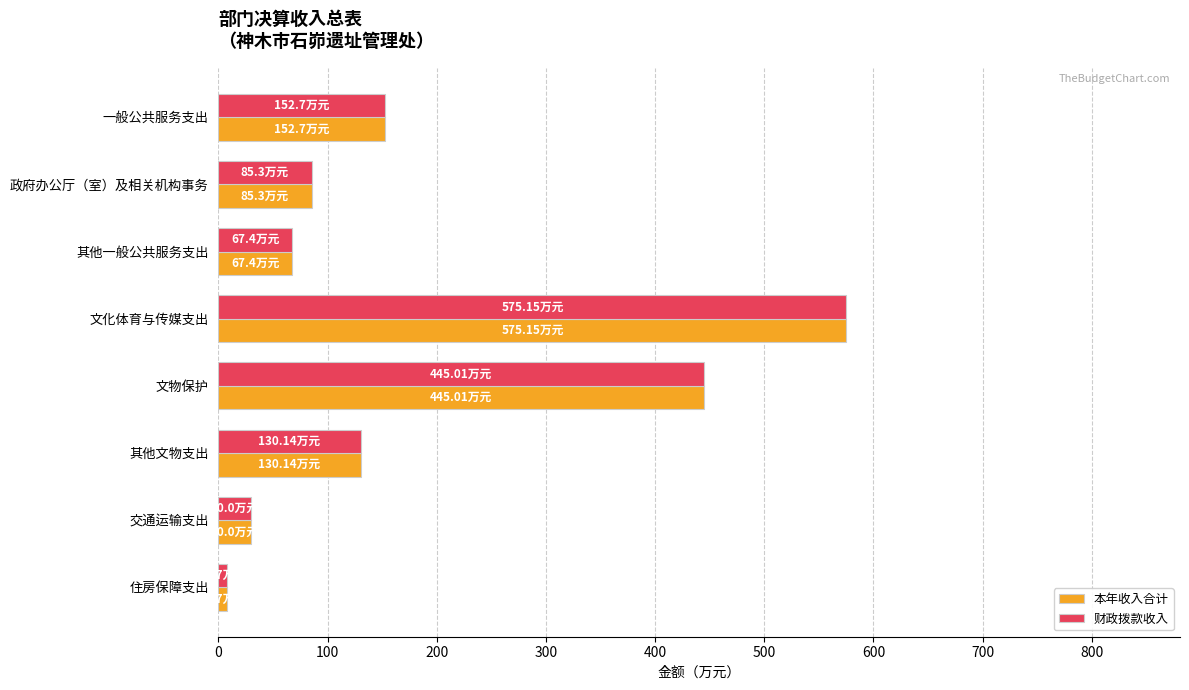

Which label corresponds to the largest value in the chart?

文化体育与传媒支出